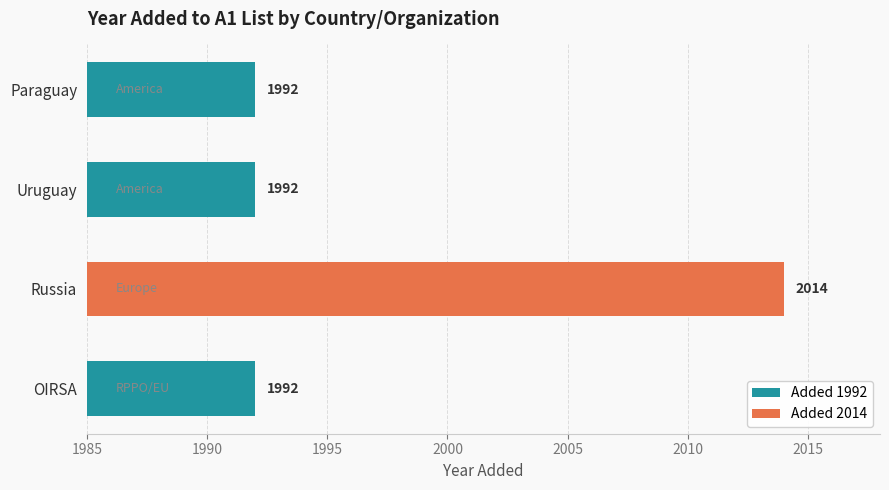

What is the label of the 3rd bar from the bottom?

Uruguay